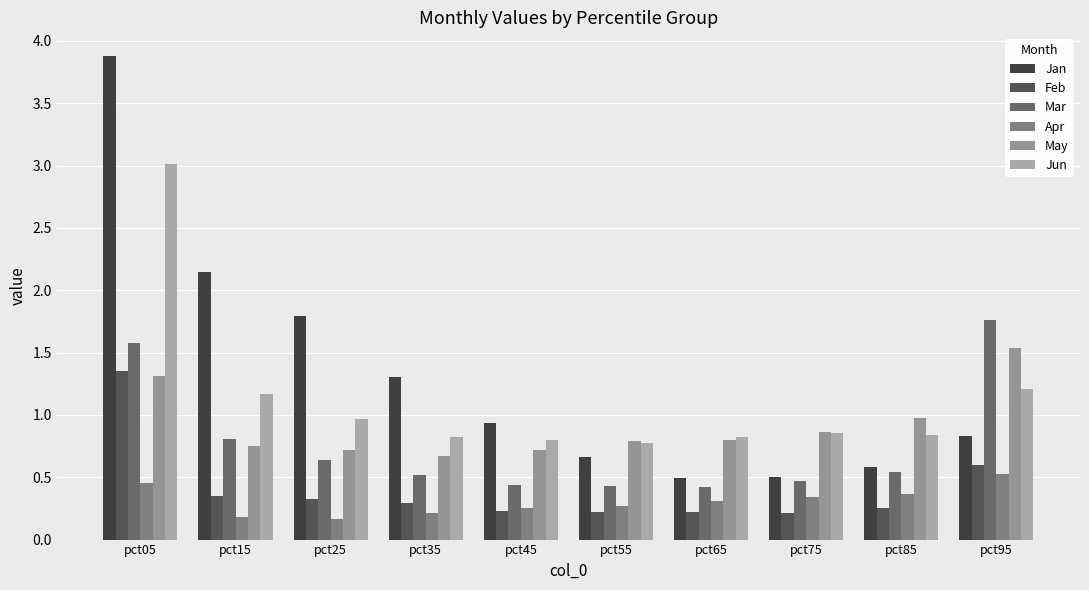

Are the bars horizontal?

No